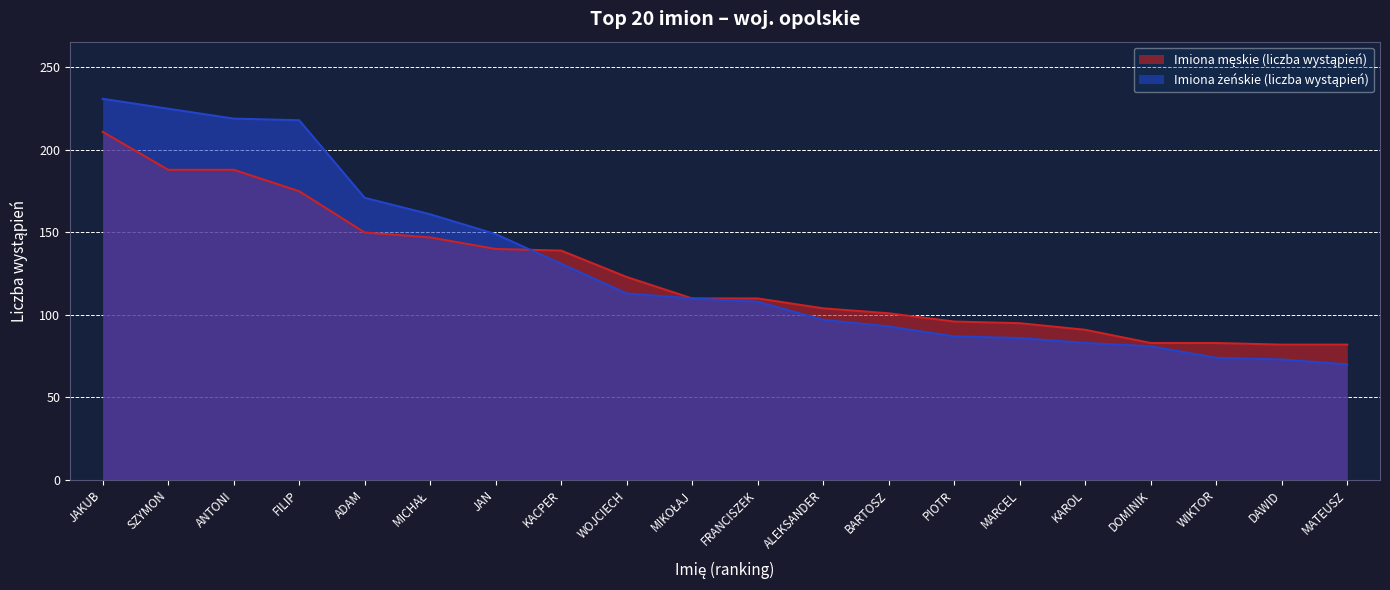

What position from the left is KAROL?

16